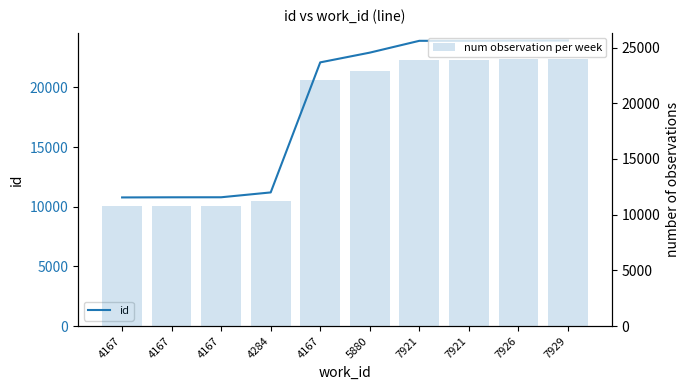

What is the approximate value of id at 4167?

10797